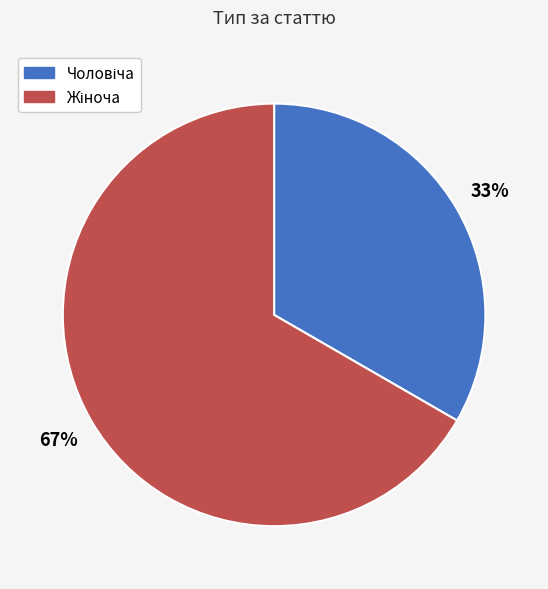

Is there any slice that represents more than half of the pie?

Yes